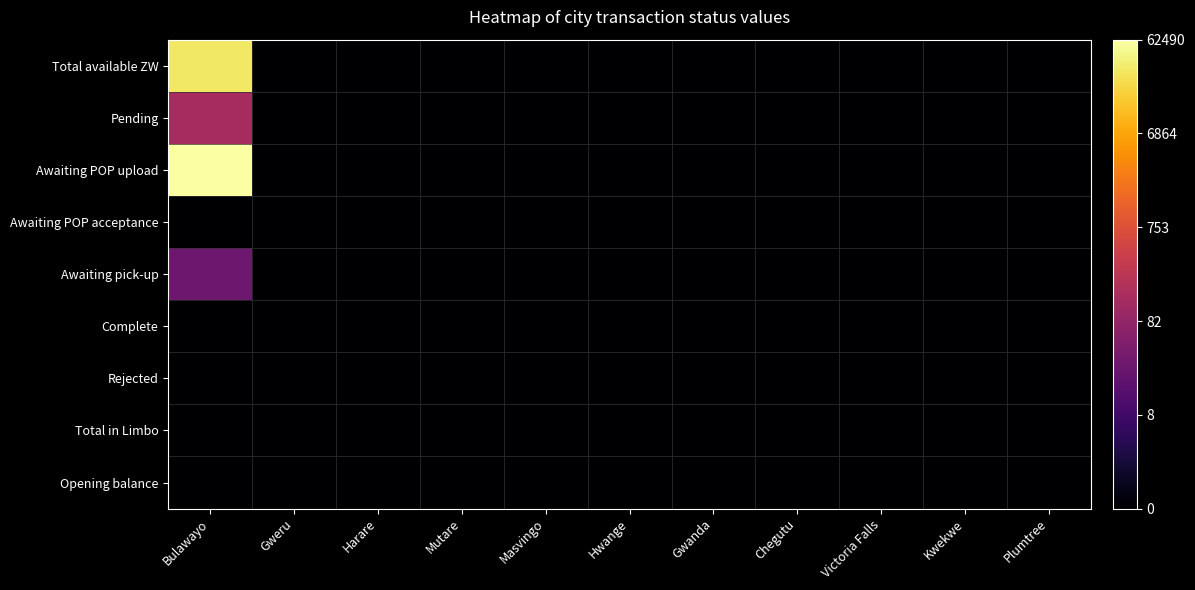

Reading left to right, list all the values displayed in this chart.

Total available ZW: Bulawayo=10.3	Gweru=0.0	Harare=0.0	Mutare=0.0	Masvingo=0.0	Hwange=0.0	Gwanda=0.0	Chegutu=0.0	Victoria Falls=0.0	Kwekwe=0.0	Plumtree=0.0
Pending: Bulawayo=4.9	Gweru=0.0	Harare=0.0	Mutare=0.0	Masvingo=0.0	Hwange=0.0	Gwanda=0.0	Chegutu=0.0	Victoria Falls=0.0	Kwekwe=0.0	Plumtree=0.0
Awaiting POP upload: Bulawayo=11.0	Gweru=0.0	Harare=0.0	Mutare=0.0	Masvingo=0.0	Hwange=0.0	Gwanda=0.0	Chegutu=0.0	Victoria Falls=0.0	Kwekwe=0.0	Plumtree=0.0
Awaiting POP acceptance: Bulawayo=0.0	Gweru=0.0	Harare=0.0	Mutare=0.0	Masvingo=0.0	Hwange=0.0	Gwanda=0.0	Chegutu=0.0	Victoria Falls=0.0	Kwekwe=0.0	Plumtree=0.0
Awaiting pick-up: Bulawayo=3.4	Gweru=0.0	Harare=0.0	Mutare=0.0	Masvingo=0.0	Hwange=0.0	Gwanda=0.0	Chegutu=0.0	Victoria Falls=0.0	Kwekwe=0.0	Plumtree=0.0
Complete: Bulawayo=0.0	Gweru=0.0	Harare=0.0	Mutare=0.0	Masvingo=0.0	Hwange=0.0	Gwanda=0.0	Chegutu=0.0	Victoria Falls=0.0	Kwekwe=0.0	Plumtree=0.0
Rejected: Bulawayo=0.0	Gweru=0.0	Harare=0.0	Mutare=0.0	Masvingo=0.0	Hwange=0.0	Gwanda=0.0	Chegutu=0.0	Victoria Falls=0.0	Kwekwe=0.0	Plumtree=0.0
Total in Limbo: Bulawayo=0.0	Gweru=0.0	Harare=0.0	Mutare=0.0	Masvingo=0.0	Hwange=0.0	Gwanda=0.0	Chegutu=0.0	Victoria Falls=0.0	Kwekwe=0.0	Plumtree=0.0
Opening balance: Bulawayo=0.0	Gweru=0.0	Harare=0.0	Mutare=0.0	Masvingo=0.0	Hwange=0.0	Gwanda=0.0	Chegutu=0.0	Victoria Falls=0.0	Kwekwe=0.0	Plumtree=0.0